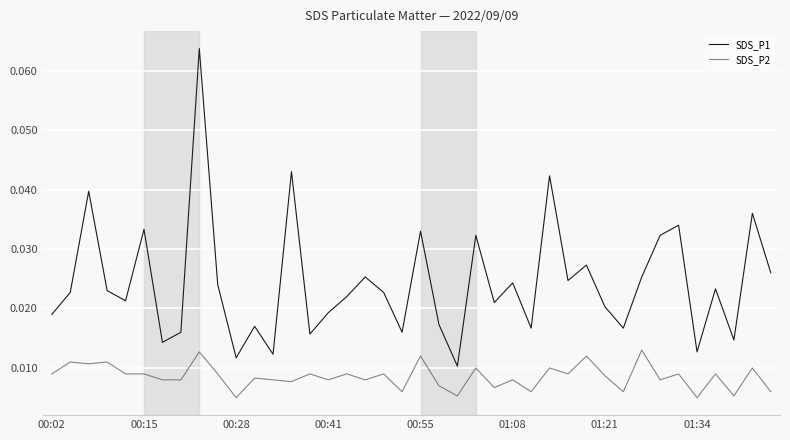

Which series has the largest total across all categories?

SDS_P1